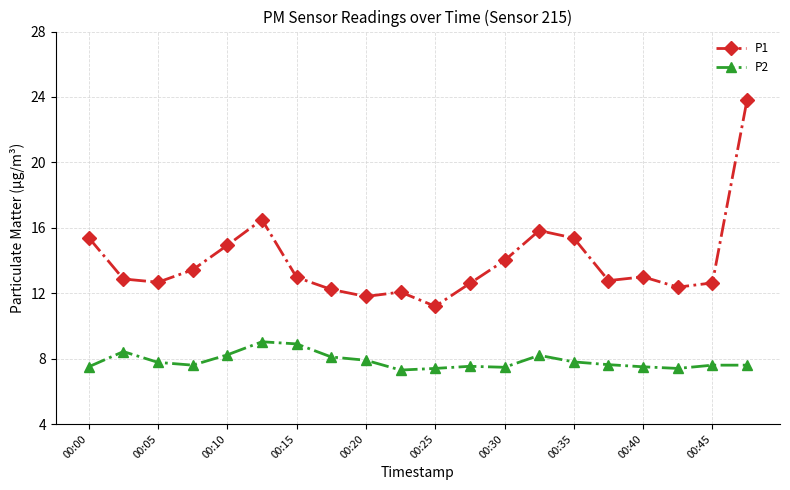

What is the difference between the maximum and minimum values in the P1 series?

12.6